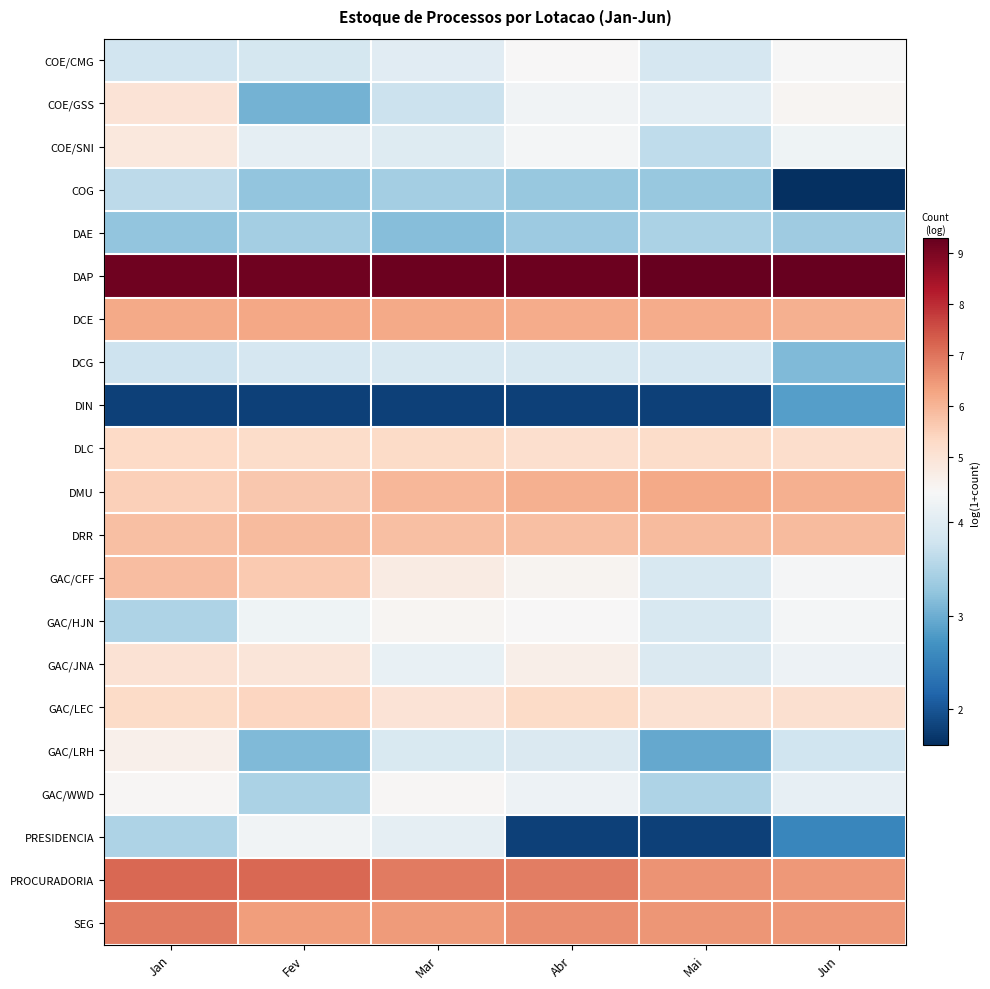

Which category has the lowest value across all series?

Jun